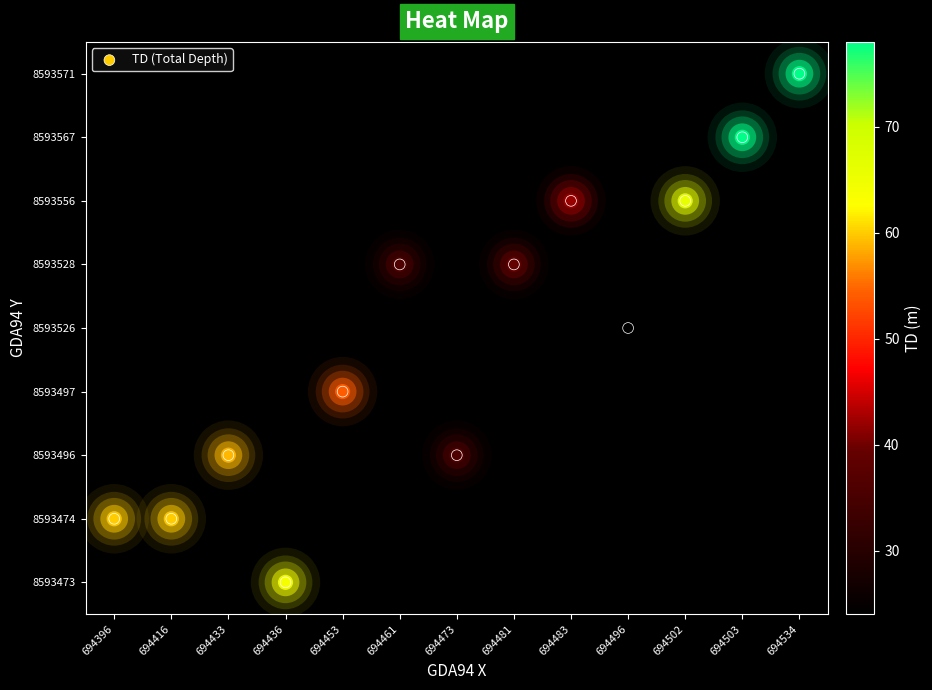

How many data points does each series have?

13